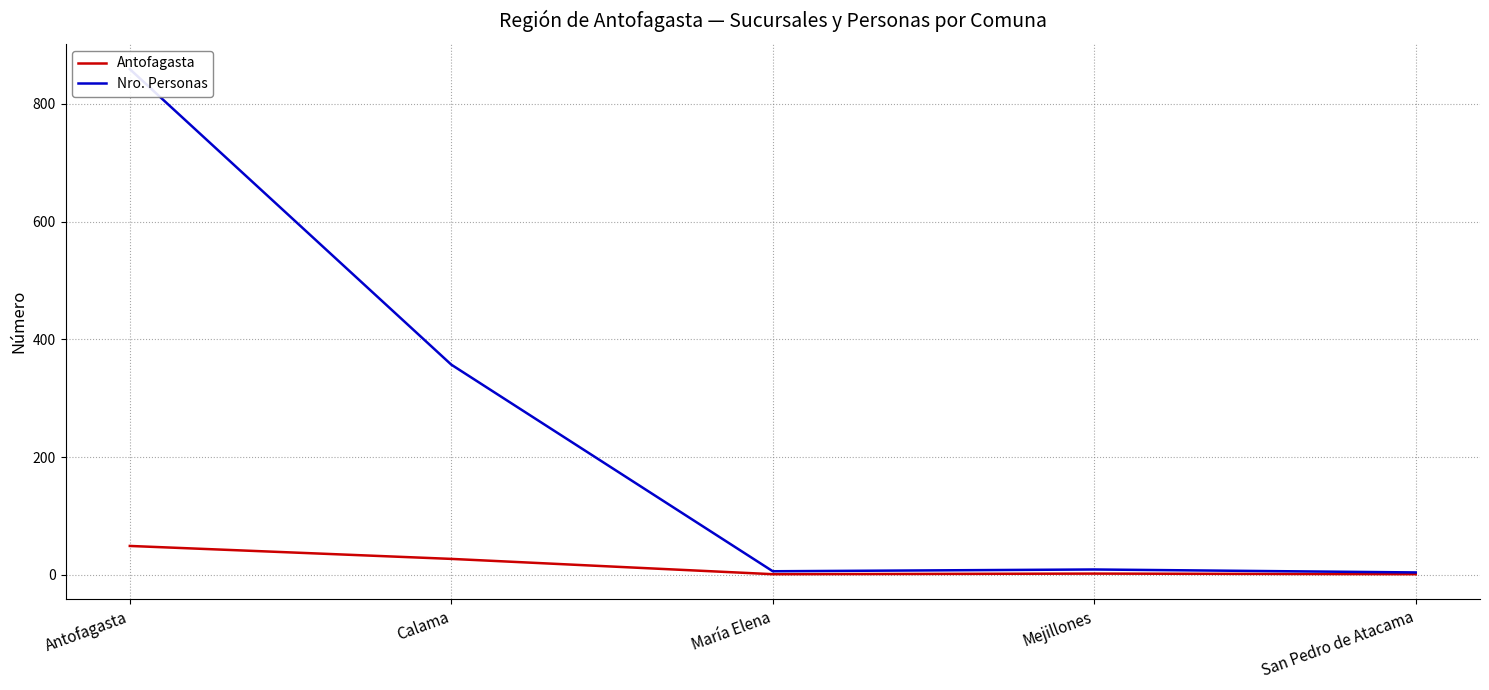

Where is Antofagasta nearest to the value 25?

Calama